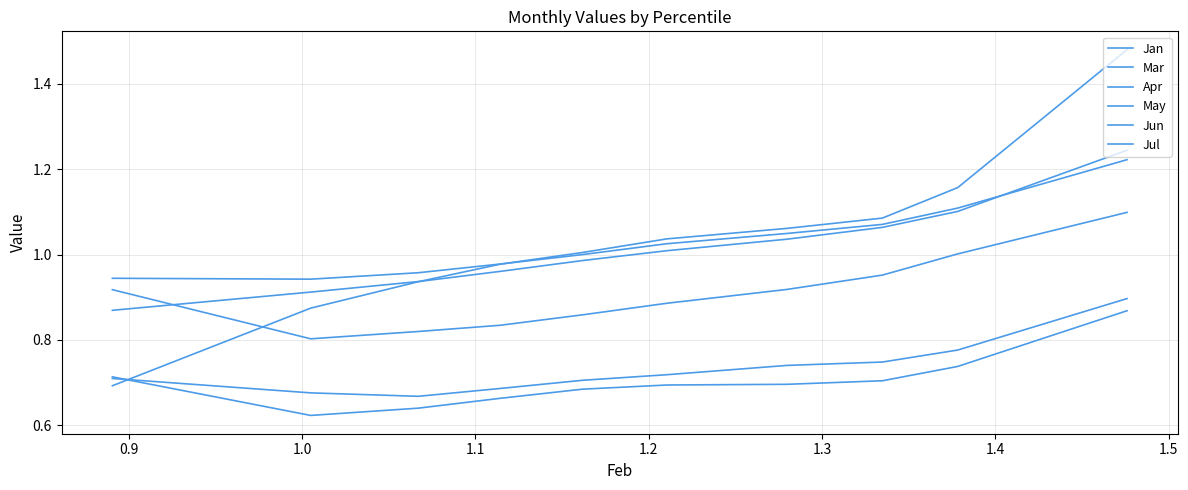

What is the difference between the maximum and second lowest values in the Jun series?

0.3